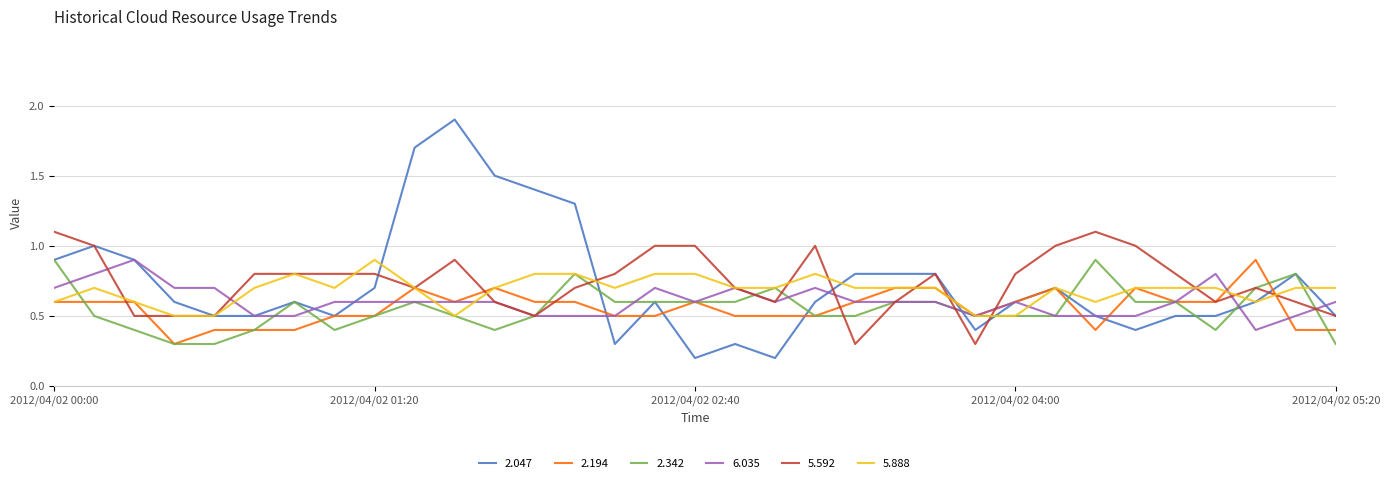

Which series has the largest range (max minus min)?

2.047